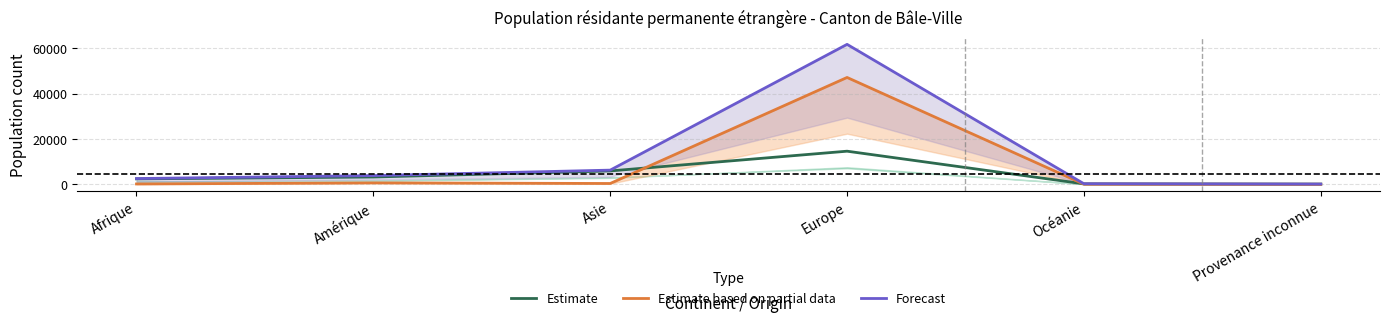

Which label corresponds to the largest value in the chart?

Europe